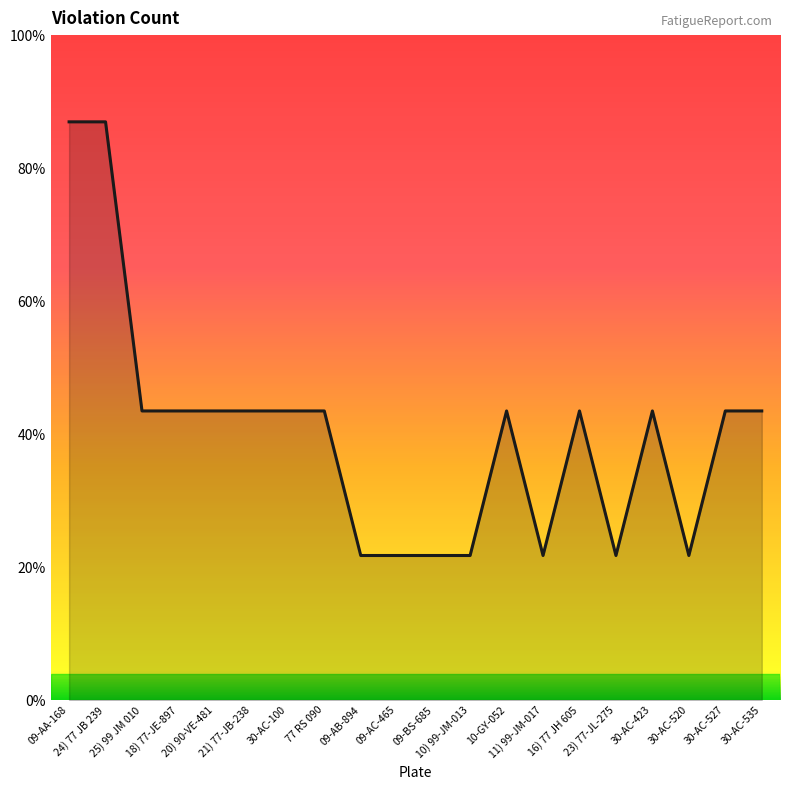

Is this an area chart (filled region under the line)?

Yes